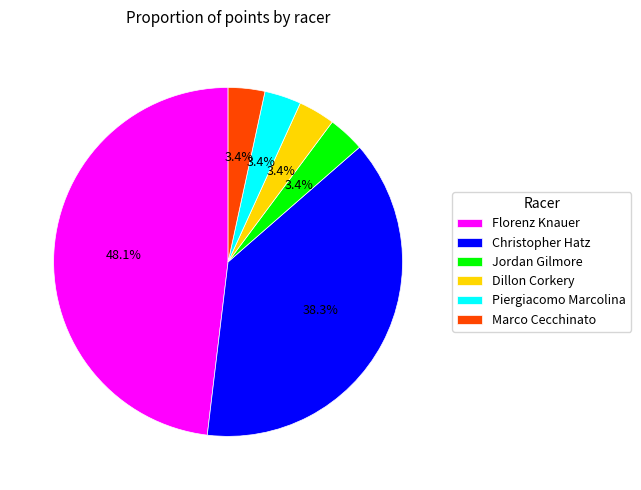

To the nearest percent, what is the combined percentage of Dillon Corkery and Marco Cecchinato?

7%